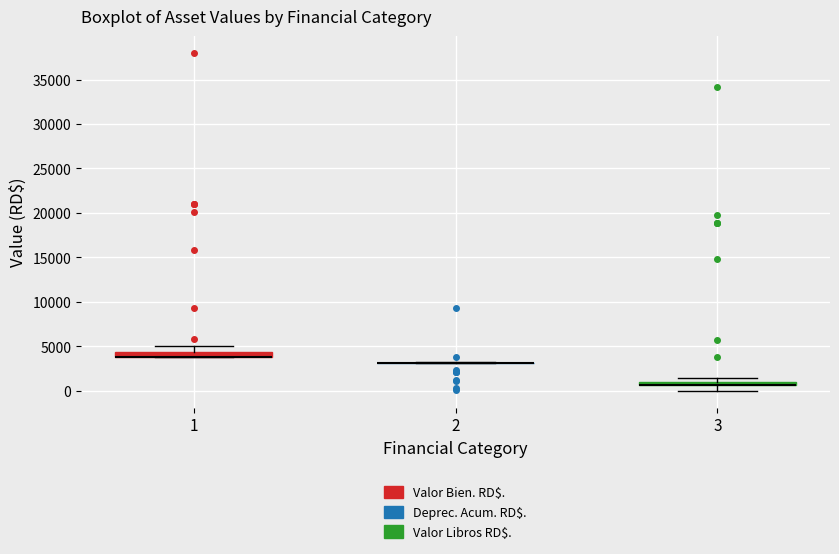

Where does the upper whisker of the box at x = 1 end on the y-axis? The values are not printed on the chart, so give them approximately, as read against the axis.

5000